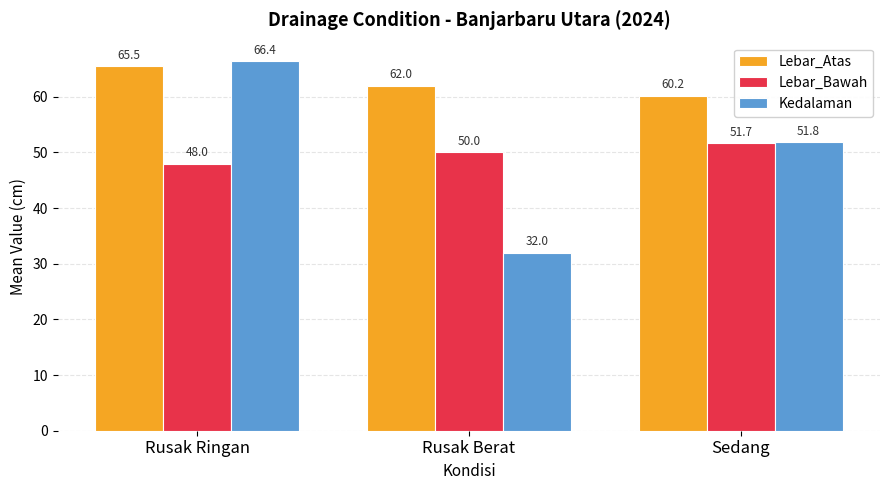

Which series has the widest spread of values?

Kedalaman